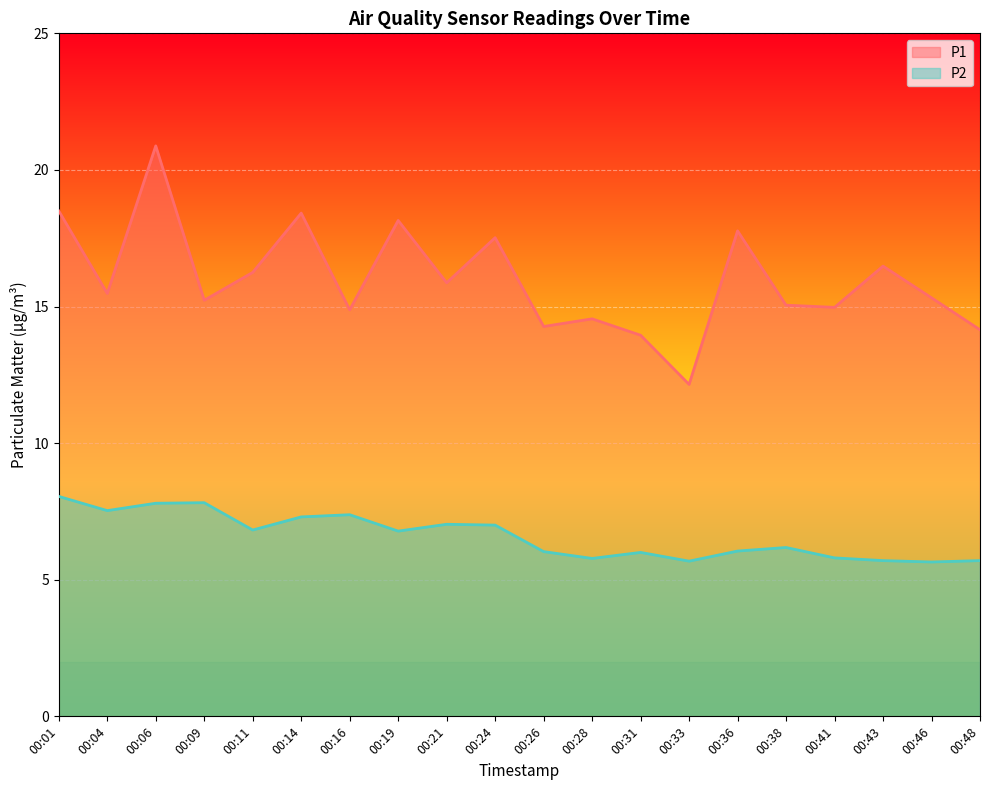

What is the difference between the highest and lowest values at 00:01?

10.4